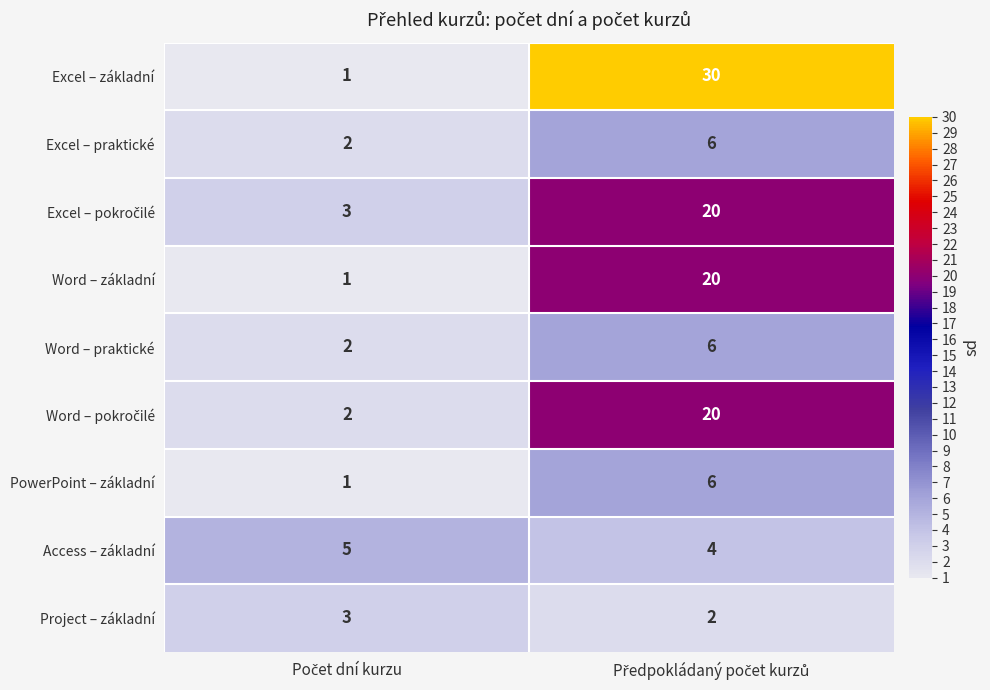

Which series has the largest total across all categories?

Excel – základní